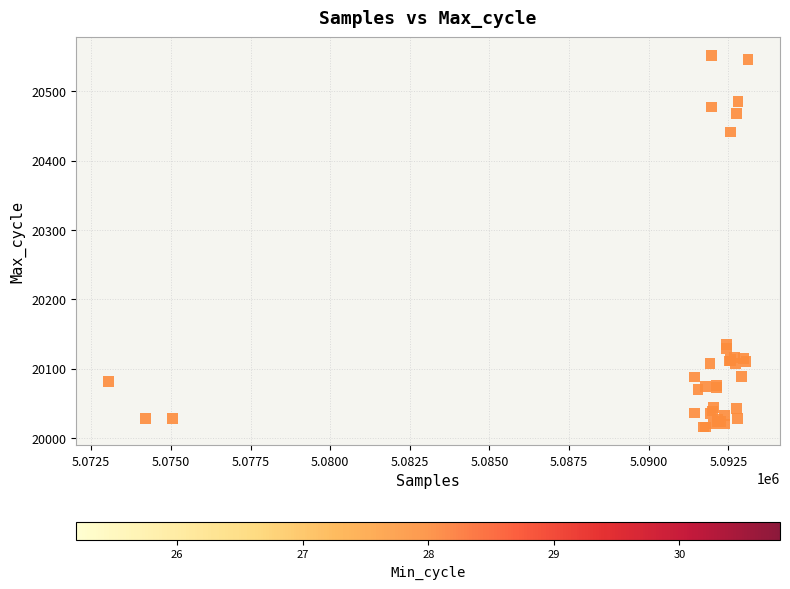

What Y value in the scatter plot is closest to 20283?

20135